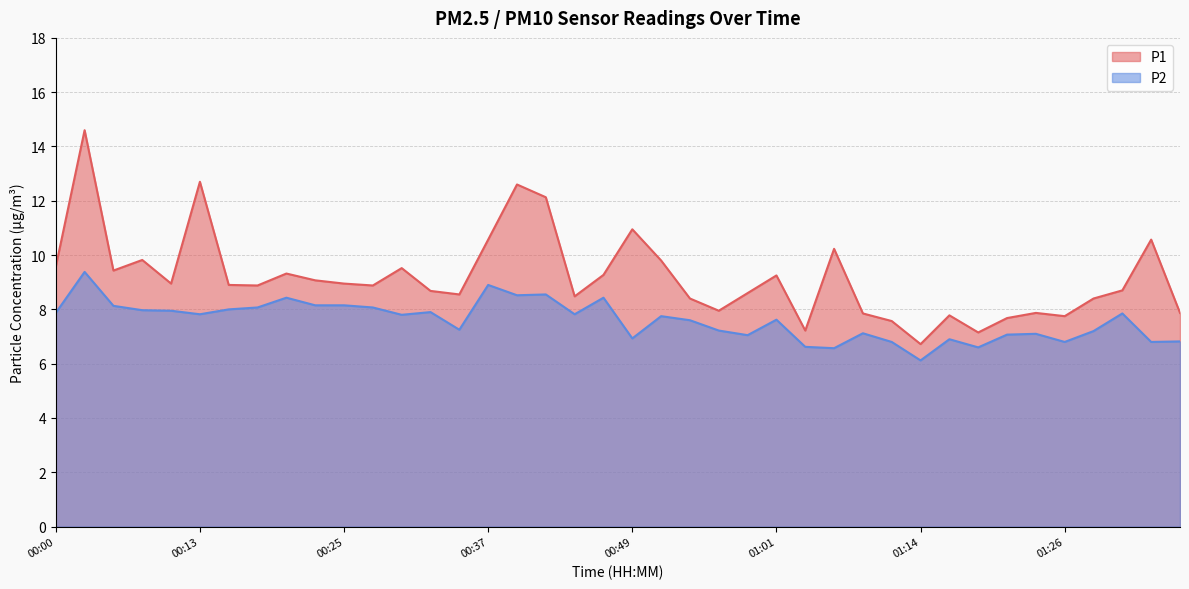

What is the maximum value for P2?

9.4